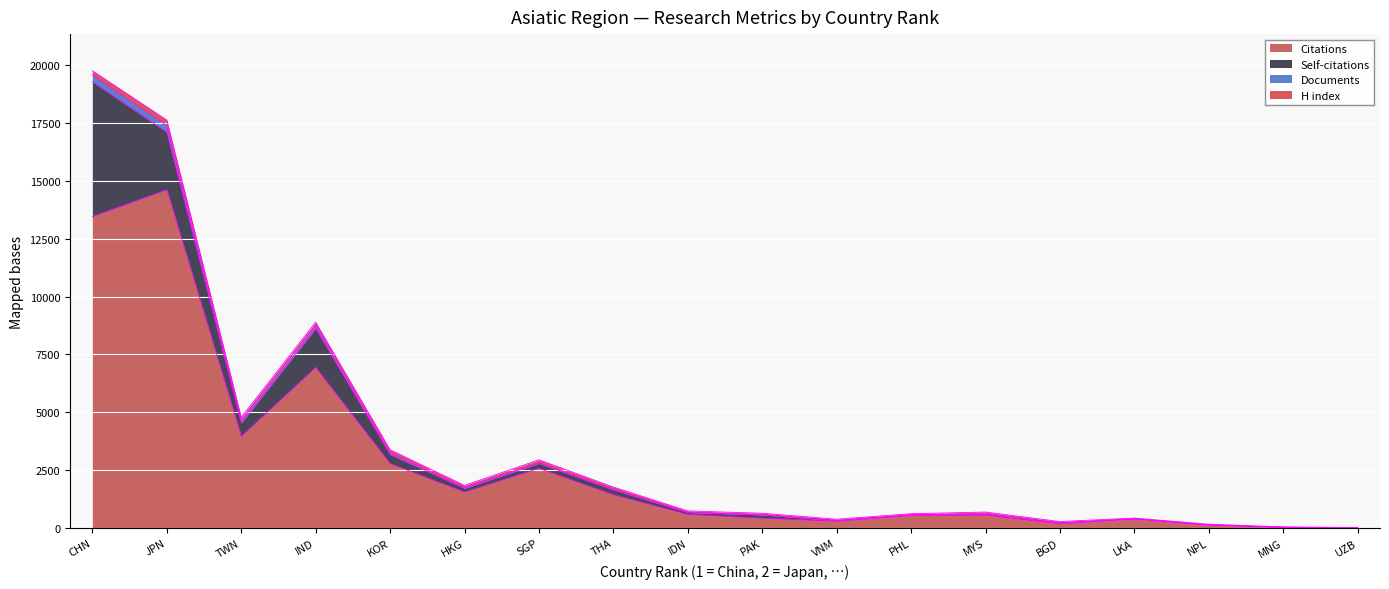

In Documents, how many points are higher than both neighbors (excluding endpoints)?

4